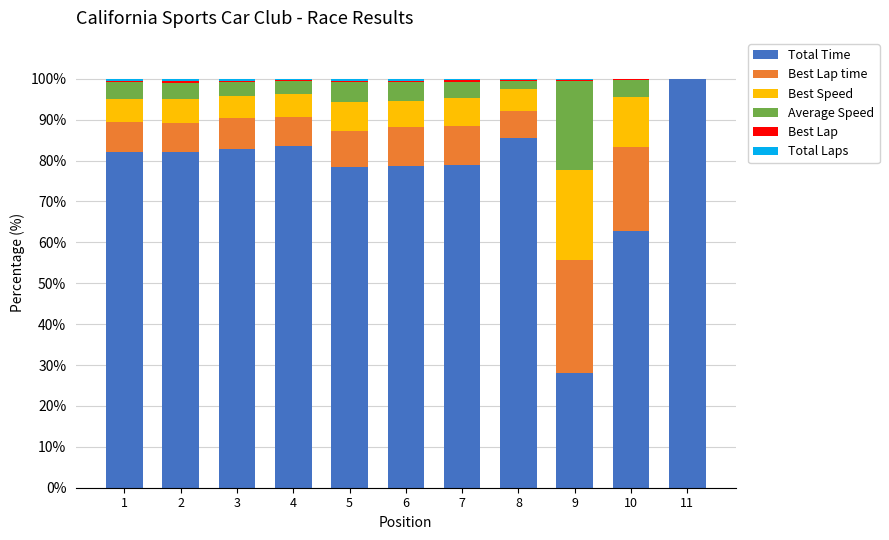

Which category has the highest value in the Total Time series?

11